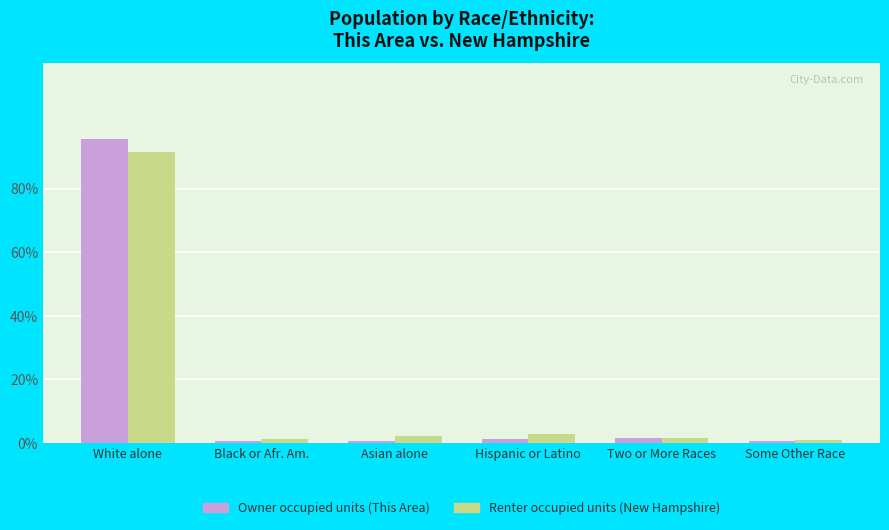

Does the chart contain stacked bars?

No